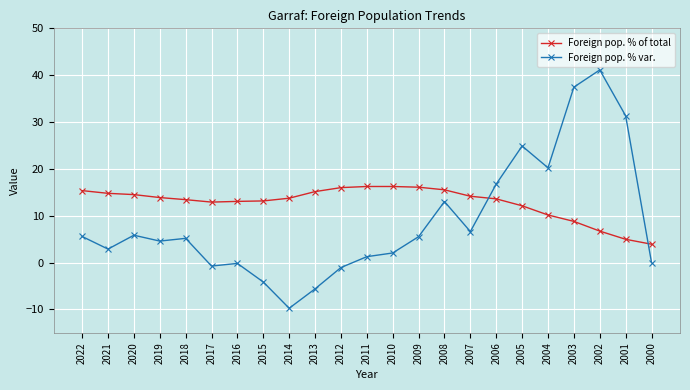

What is the spread (max minus min) of values at 2010?

14.2